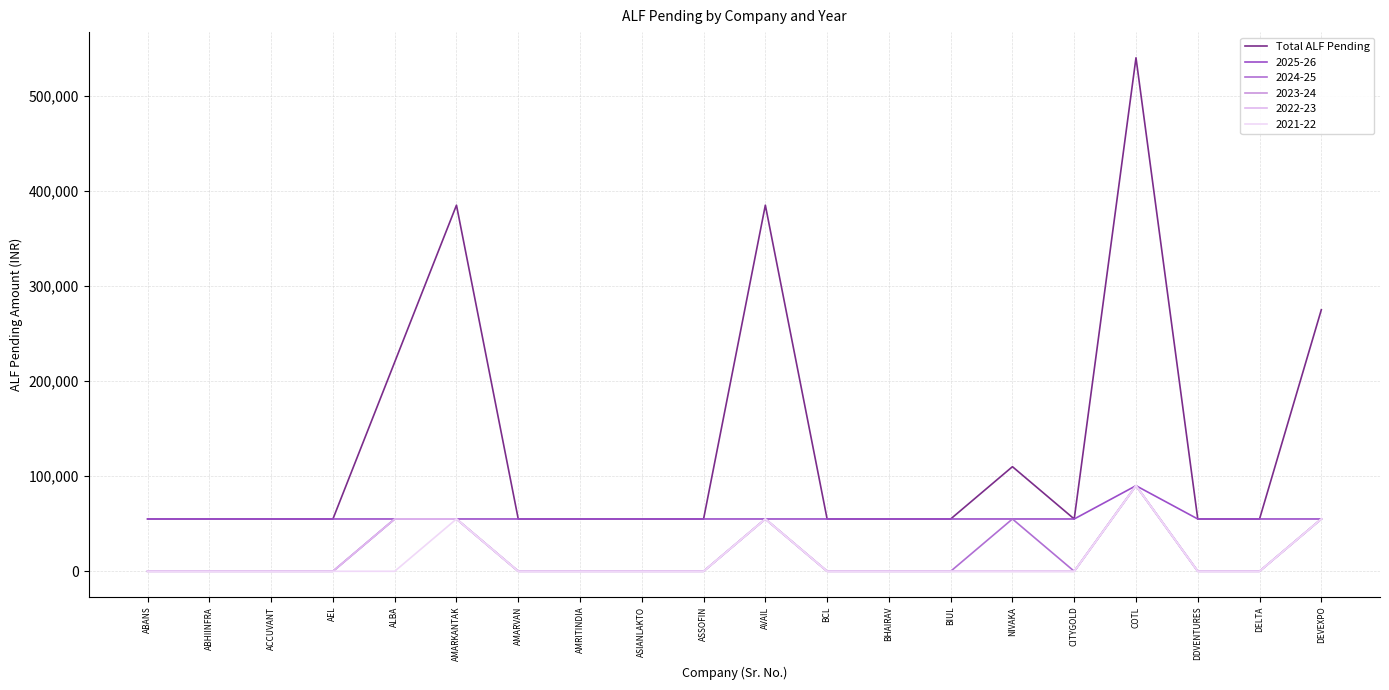

Does the chart have visible grid lines?

Yes